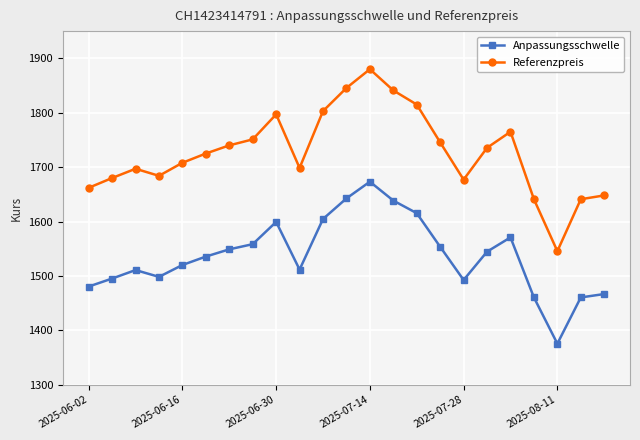

What is the average value of the Referenzpreis series?

1727.2